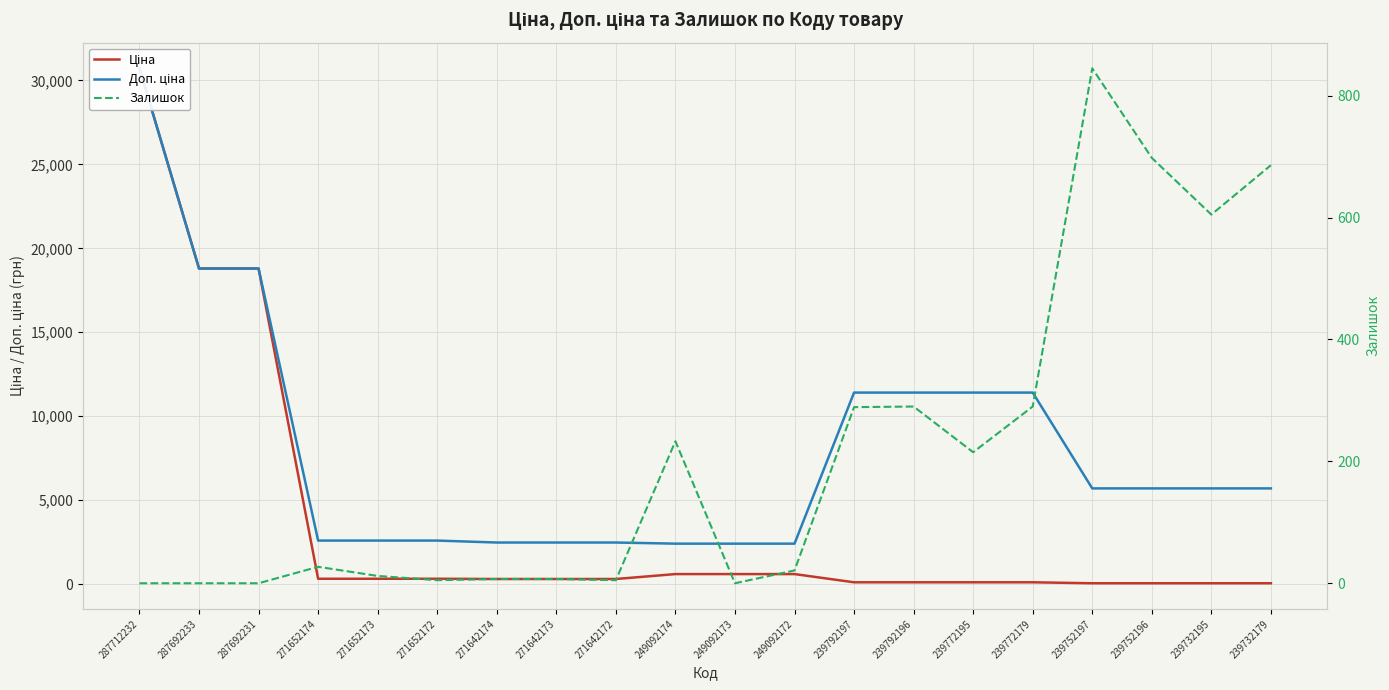

In Залишок, how many points are higher than both neighbors (excluding endpoints)?

4